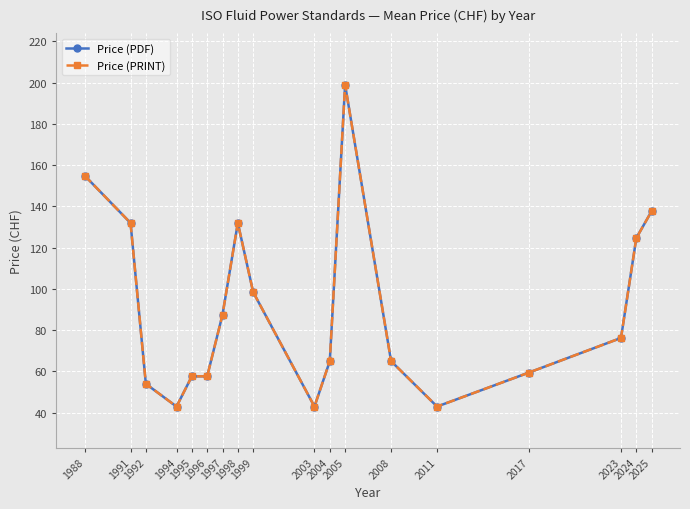

Where does the Price (PDF) series first go above 76?

1988